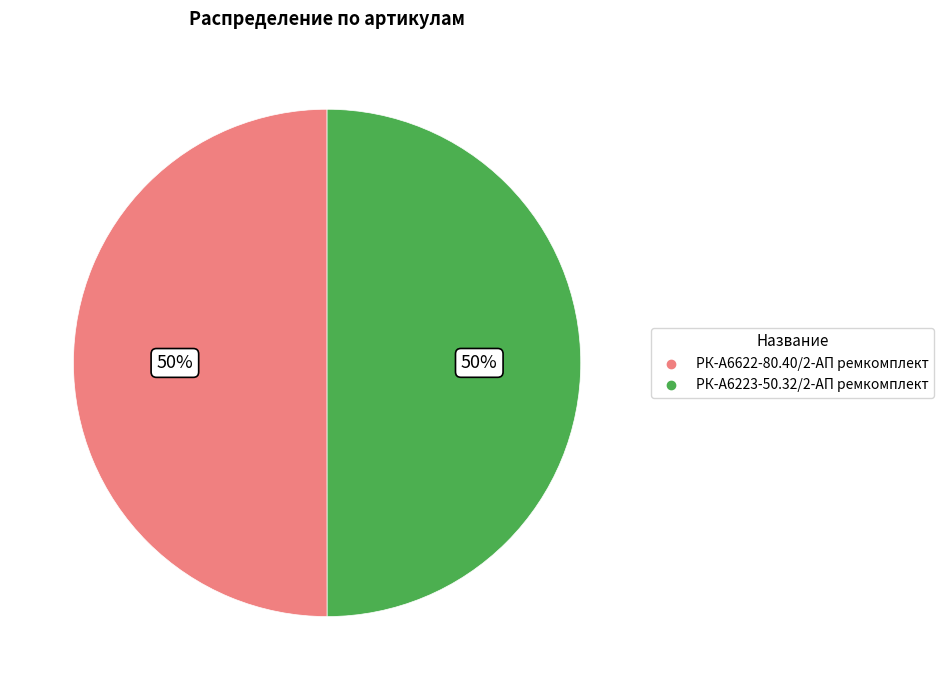

Count the number of slices in the pie.

2